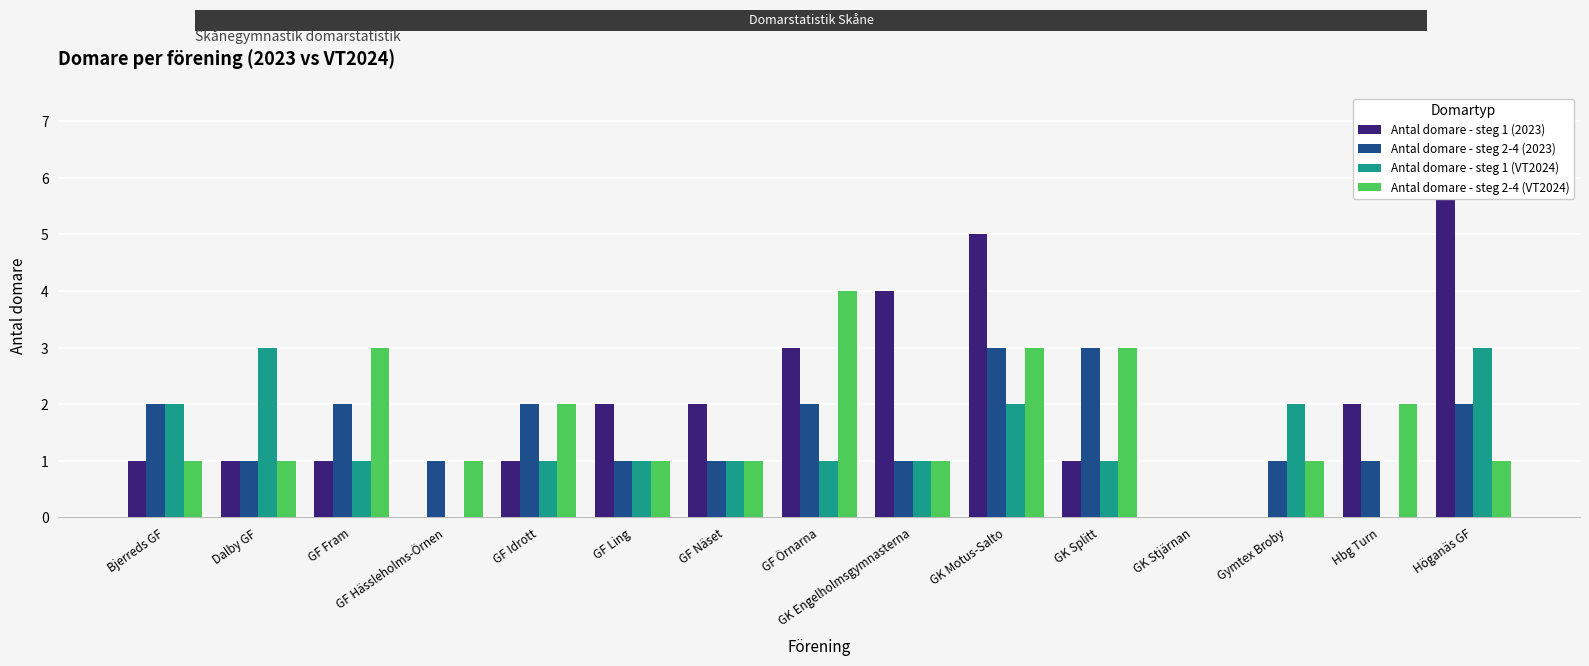

Between Hbg Turn and GK Engelholmsgymnasterna, which is larger?

GK Engelholmsgymnasterna